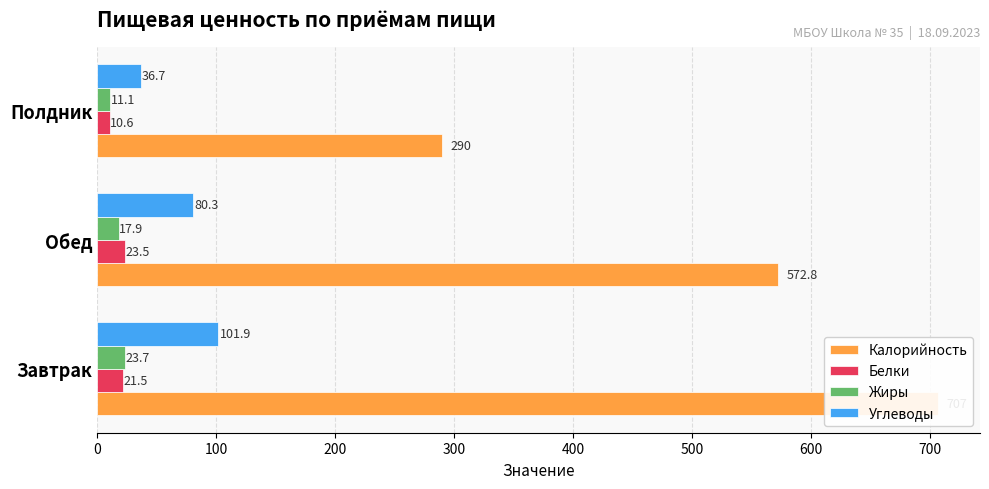

Between Завтрак and Полдник, which series saw the biggest shift?

Калорийность